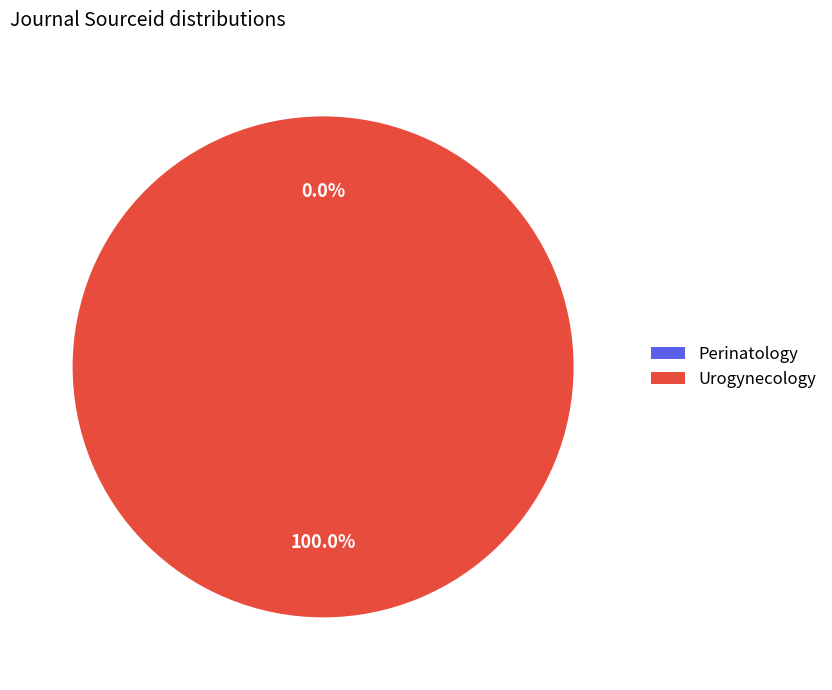

What is the largest slice in the pie chart?

Urogynecology